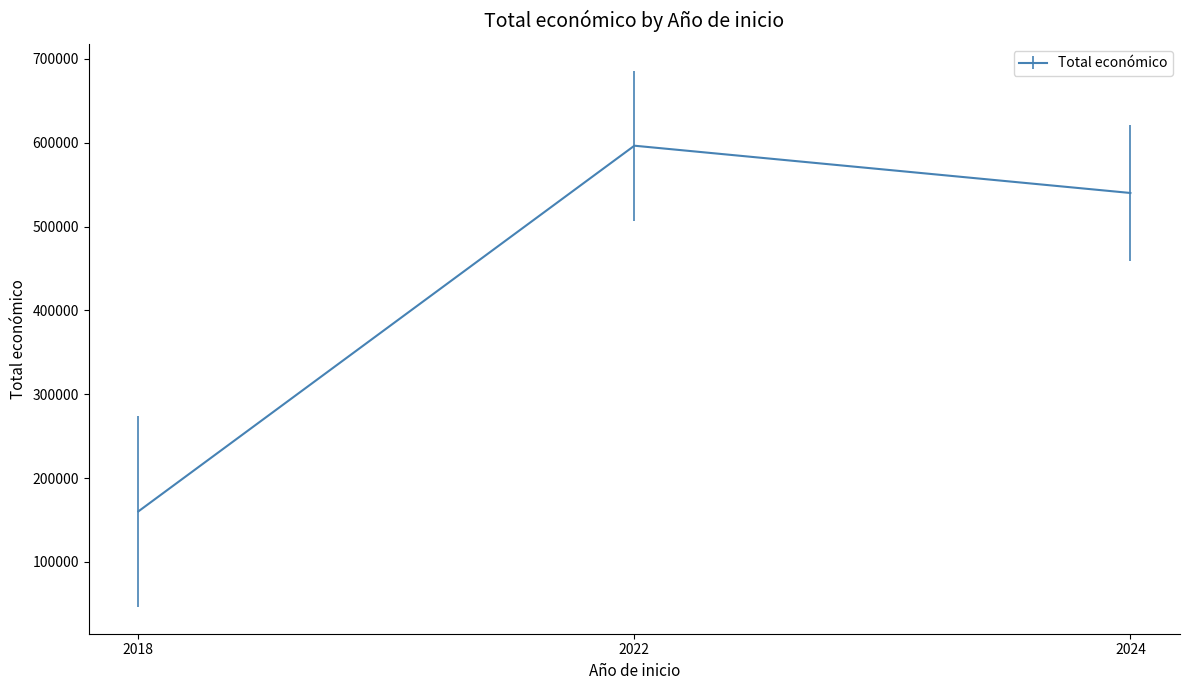

What is the difference between the maximum and second lowest values?

56384.0